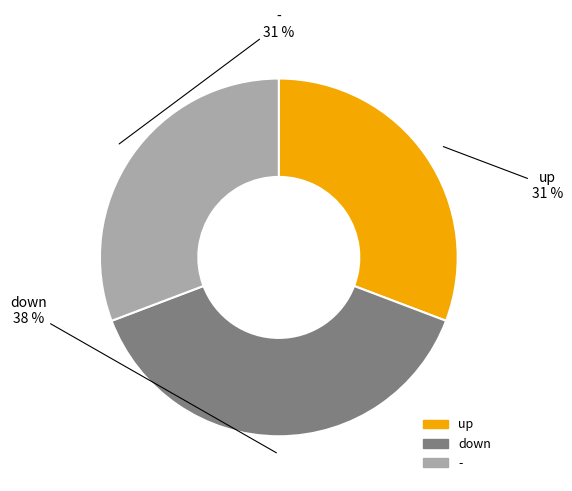

To the nearest percent, what percentage of the pie is up?

31%